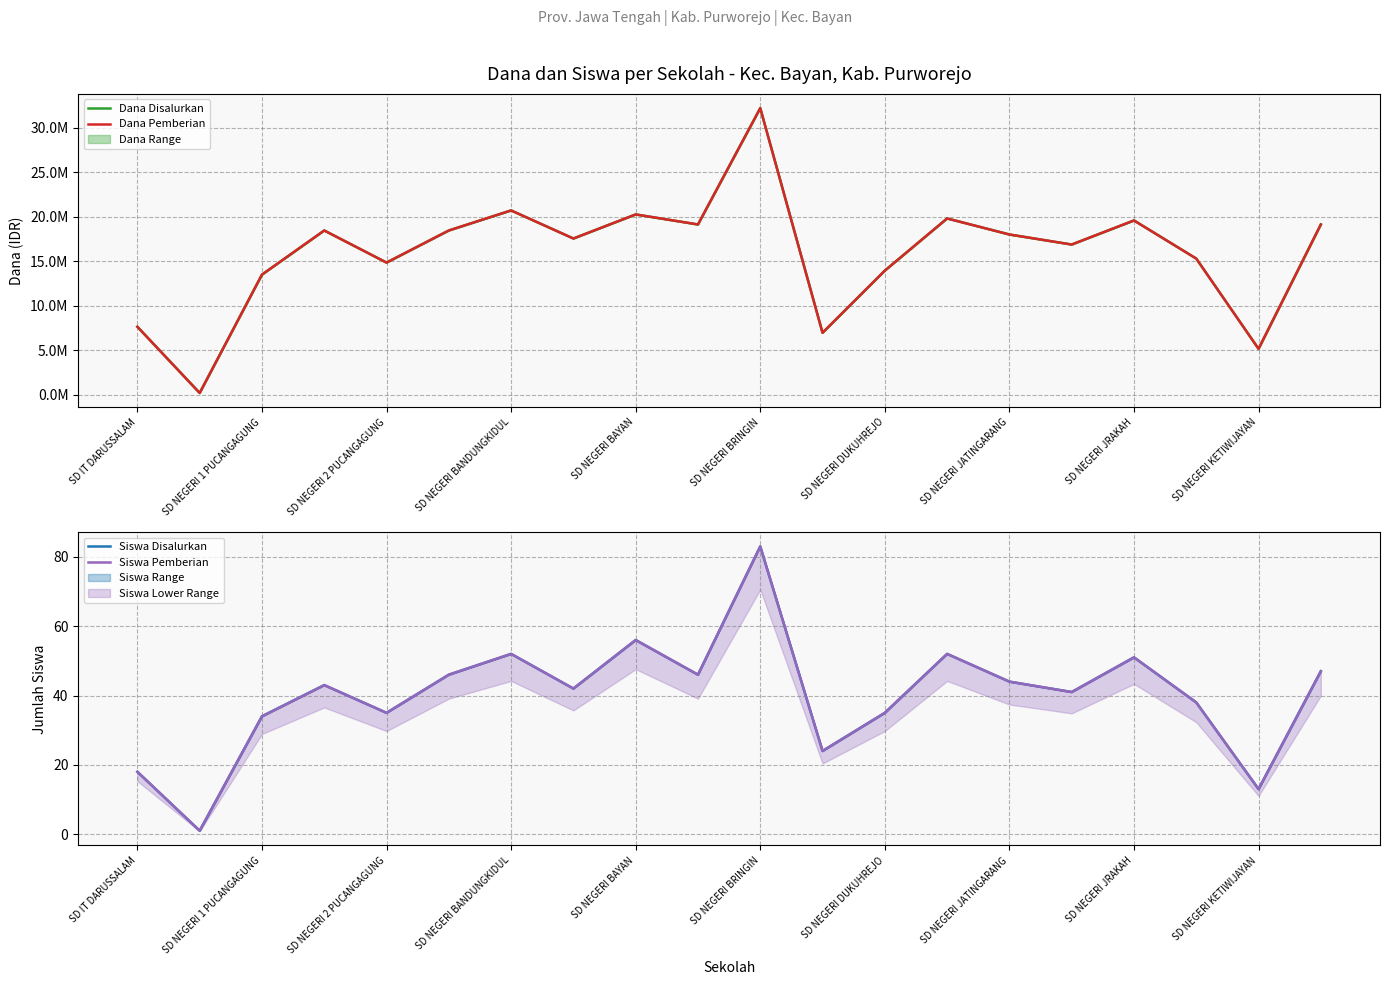

How many values in the Dana Disalurkan series are below 18000000?

10